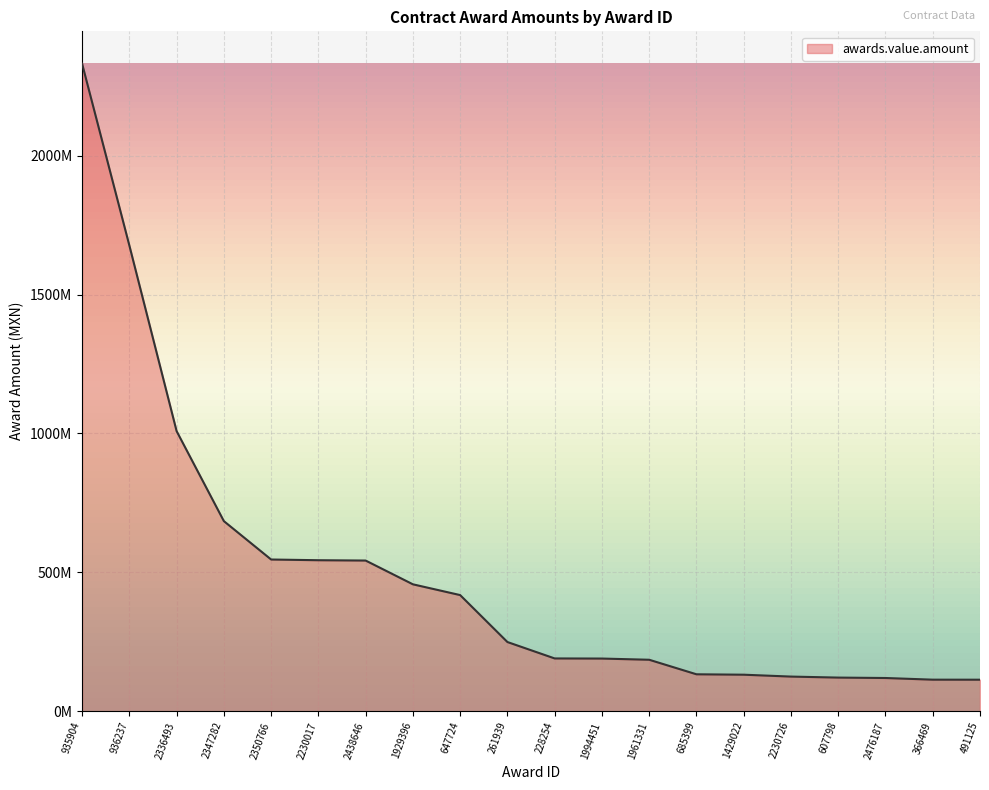

Does the chart have visible grid lines?

Yes